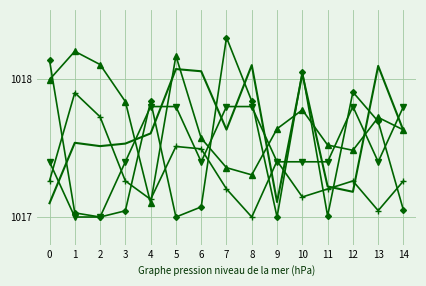

What is the greatest value displayed?

1018.3